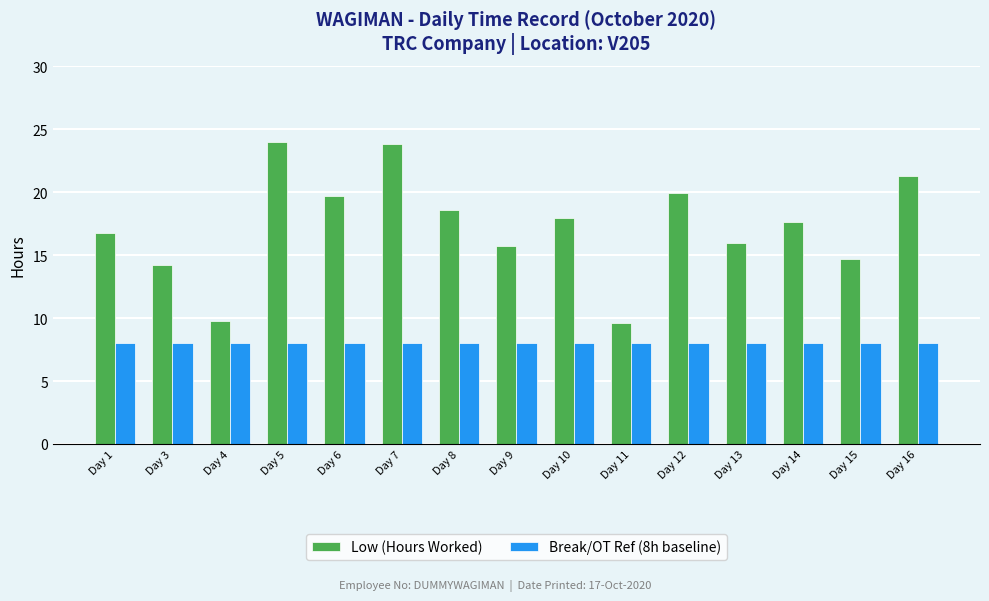

What is the average value of the Break/OT Ref (8h baseline) series?

8.0